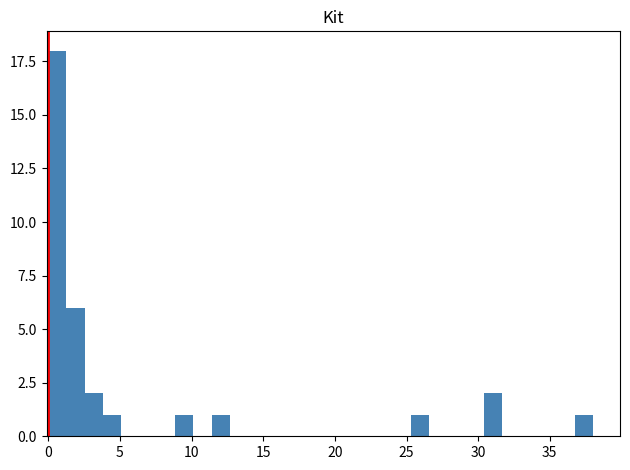

Around what value on the x-axis is the tallest bar? Give the approximate position of its centre, as read against the axis.

0.5